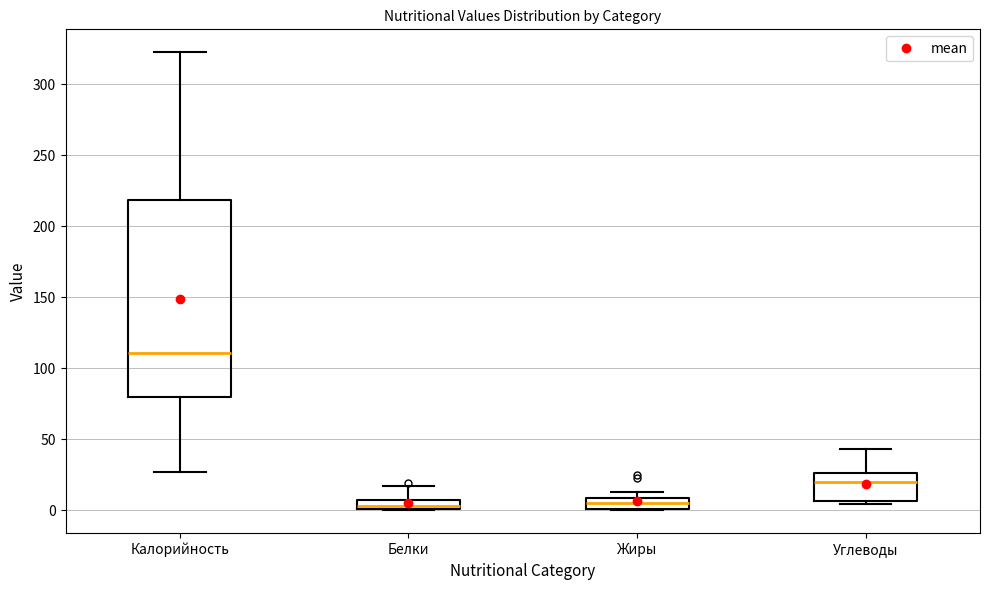

Where is the lower edge of the box for Калорийность on the y-axis? The values are not printed on the chart, so give them approximately, as read against the axis.

80